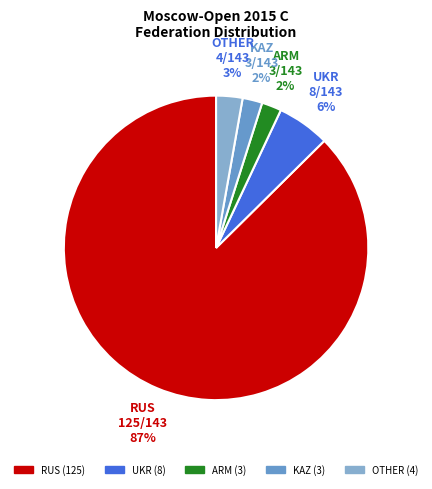

Count the number of slices in the pie.

5